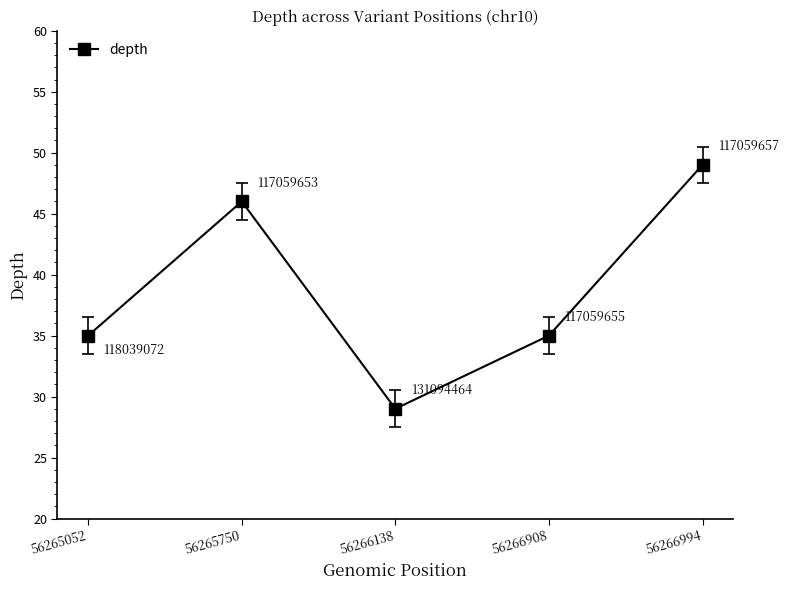

True or false: the data has more than 1 interior local peaks.

False